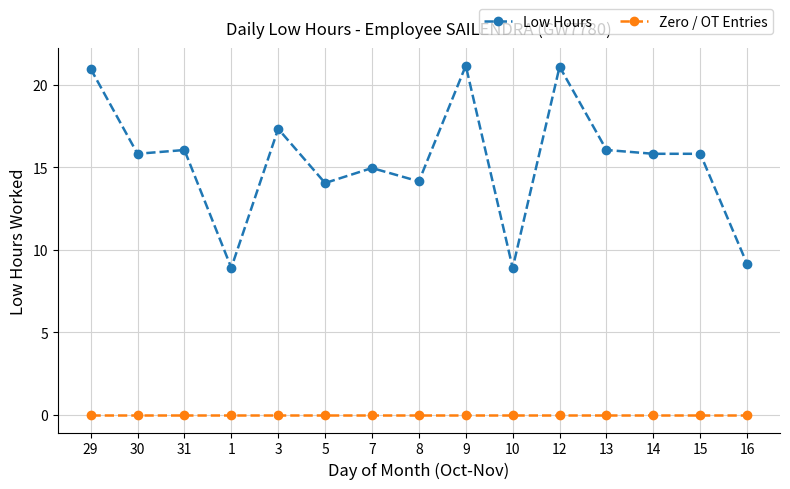

Count the number of data series in this chart.

2